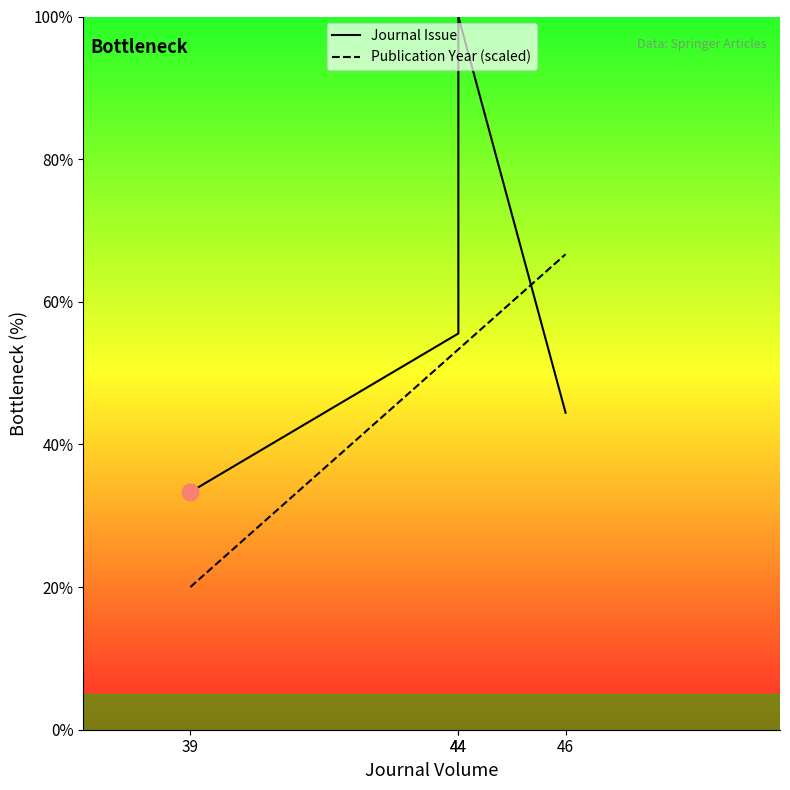

After their last crossing, which series has the higher values: Publication Year (scaled) or Journal Issue?

Publication Year (scaled)